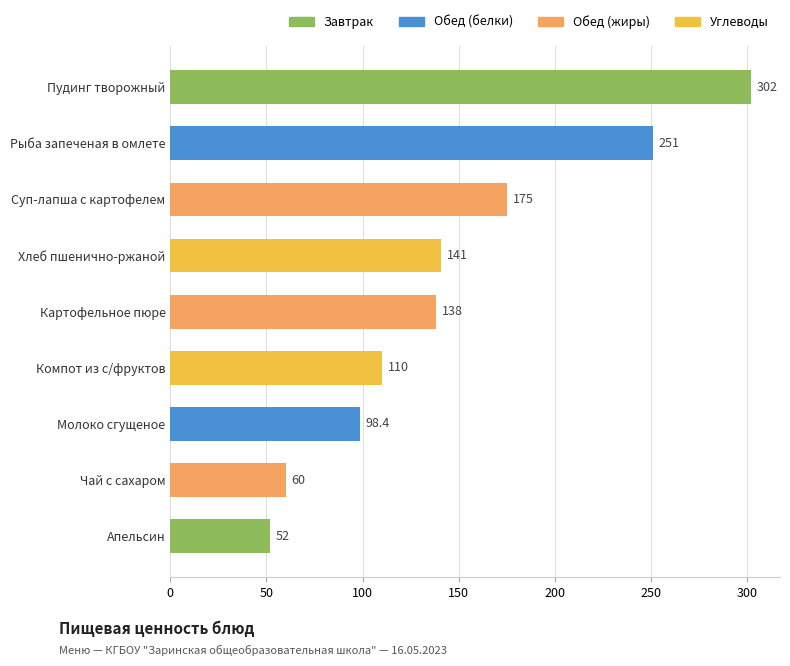

Reading top to bottom, extract all data points from this chart.

302.0	251.0	175.0	141.0	138.0	110.0	98.4	60.0	52.0